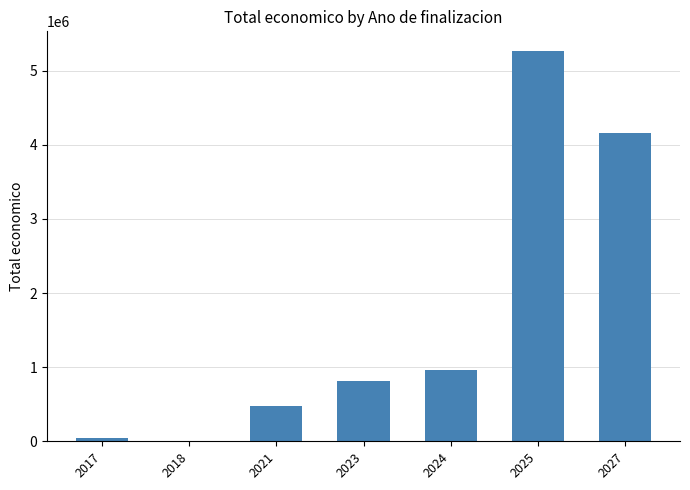

Count the number of data series in this chart.

1